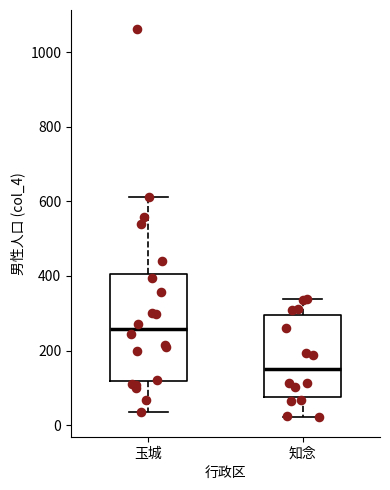

Reading left to right, transcribe this box plot: for each box, give where its median line is, the range the box spans, and where its two whiskers end, as read against the y-axis. The values are not printed on the chart, so give them approximately, as read against the axis.

玉城: median 260, box 120 to 400, whiskers 40 to 620
知念: median 160, box 80 to 300, whiskers 20 to 340